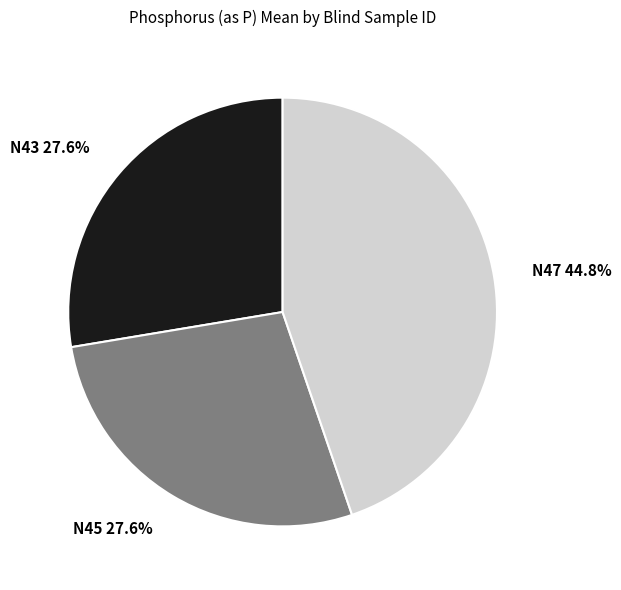

To the nearest percent, what is the average slice percentage?

33%